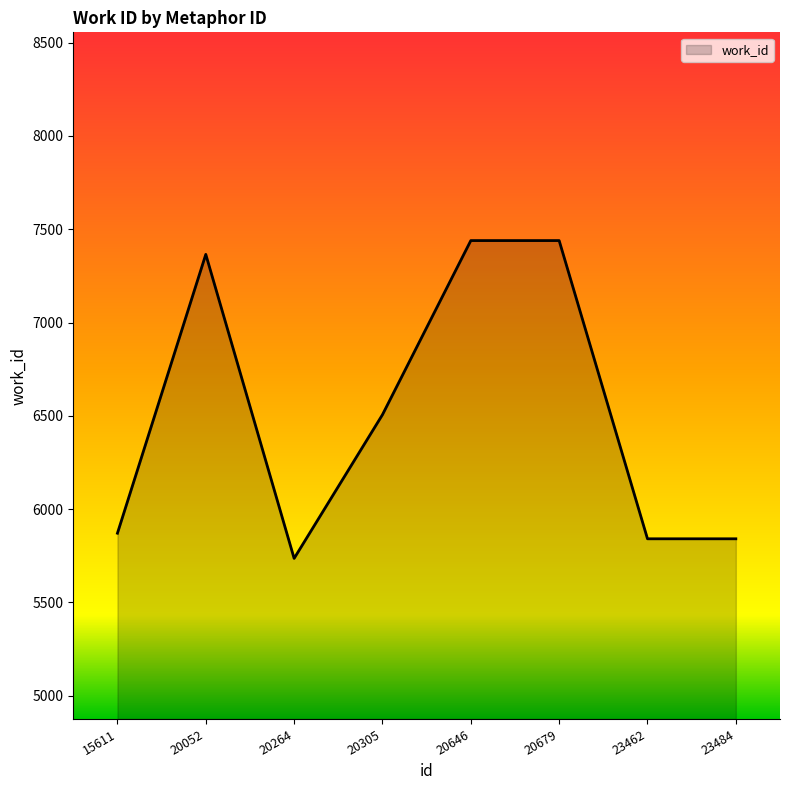

The chart shows a value of 7365 at 20052. True or false?

True